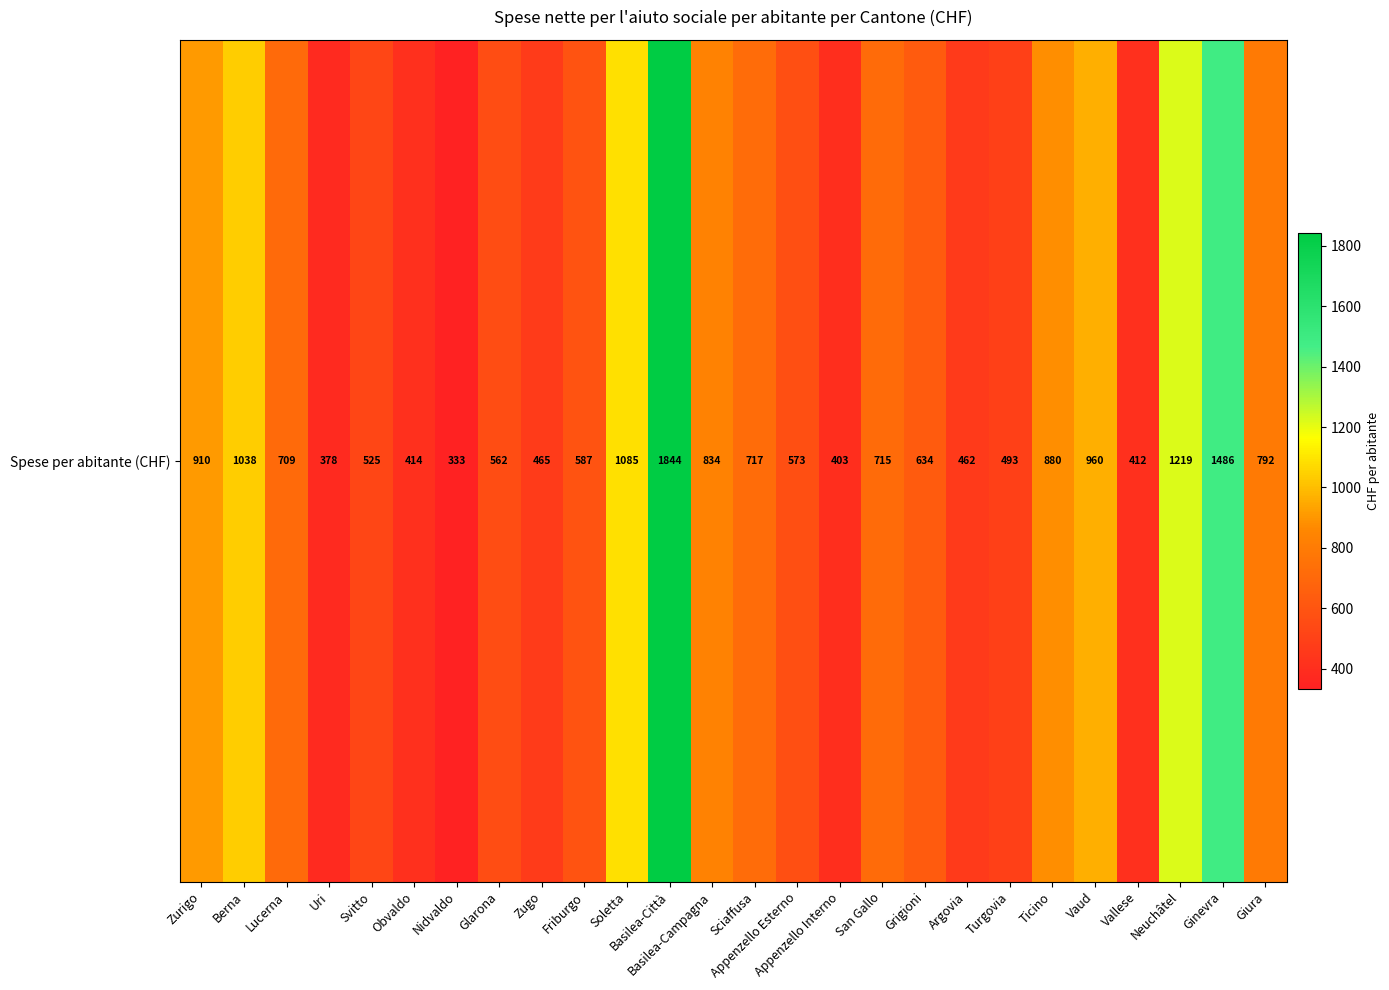

What value does the data have at Ticino, to the nearest 10?

880